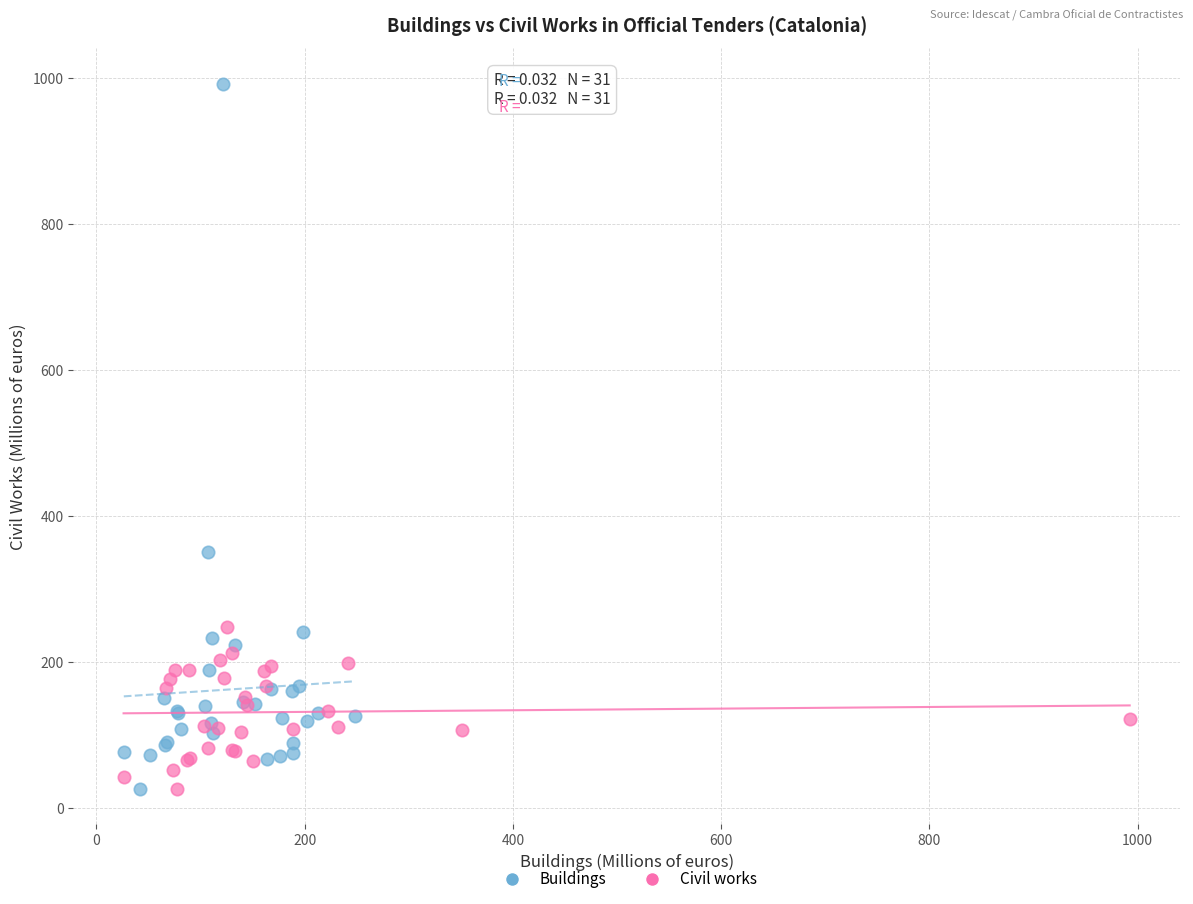

Which series reaches the maximum Y coordinate?

Buildings